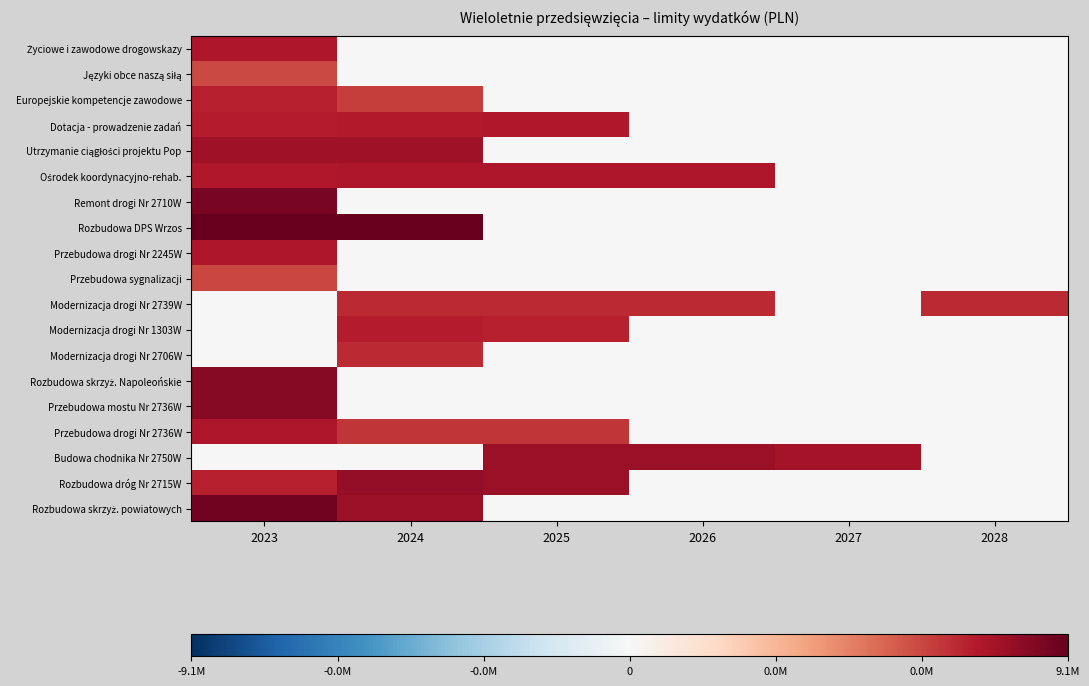

Between 2028 and 2026, which is larger?

2028